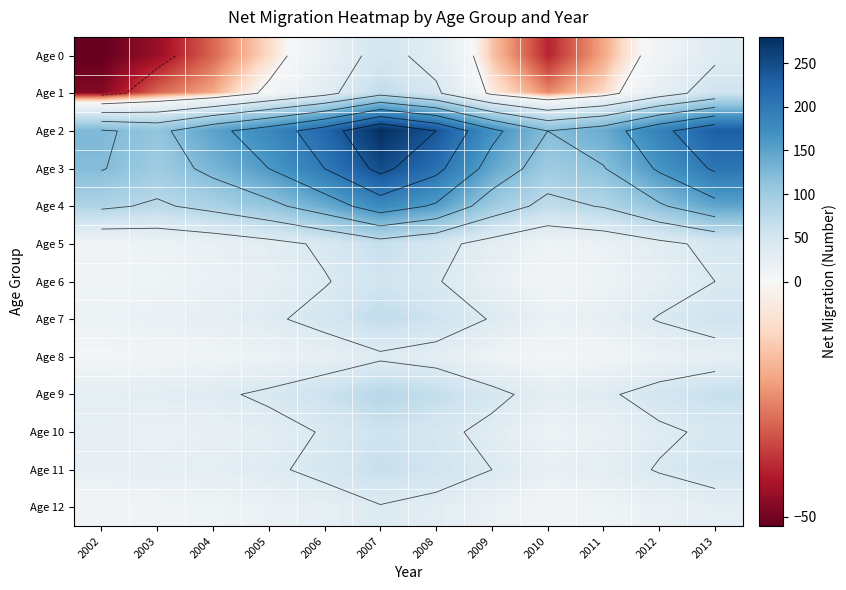

Rank the series at 2008 from highest to lowest value.

Age 2, Age 3, Age 4, Age 9, Age 7, Age 11, Age 5, Age 10, Age 1, Age 6, Age 0, Age 12, Age 8